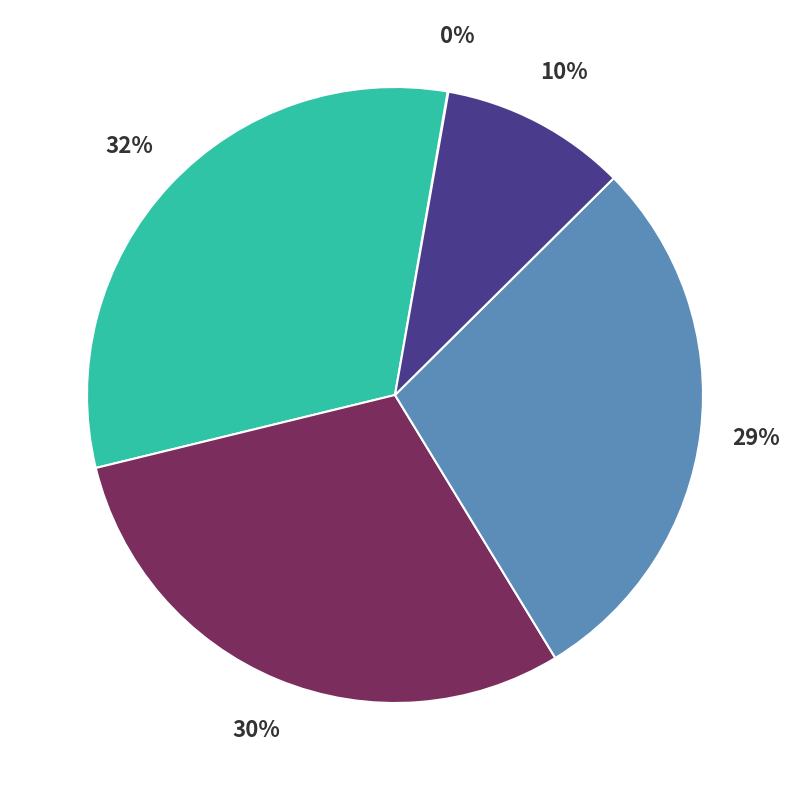

Is there any slice that represents more than half of the pie?

No